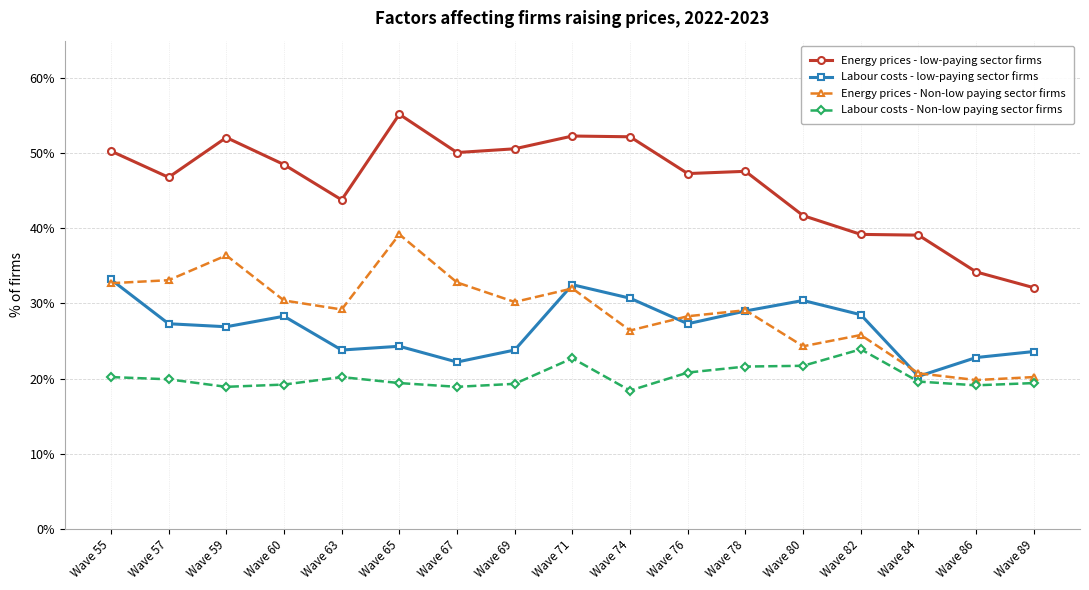

True or false: Energy prices - low-paying sector firms and Energy prices - Non-low paying sector firms cross at least once.

False